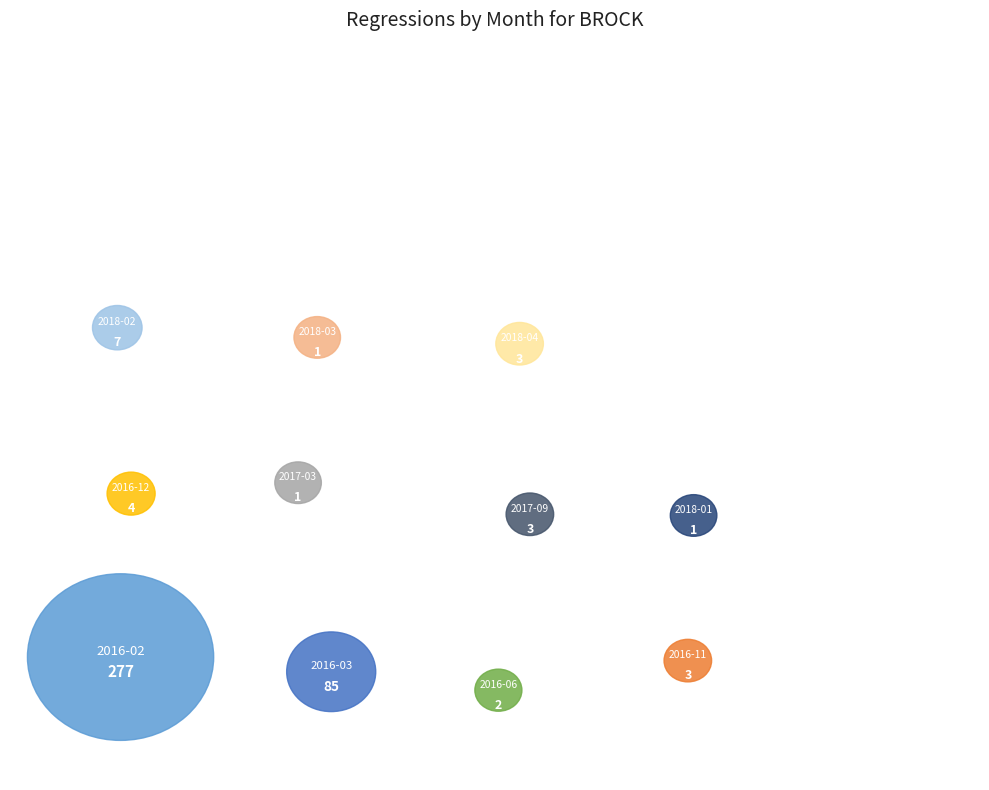

To the nearest percent, what portion does 2016-03 represent?

22%